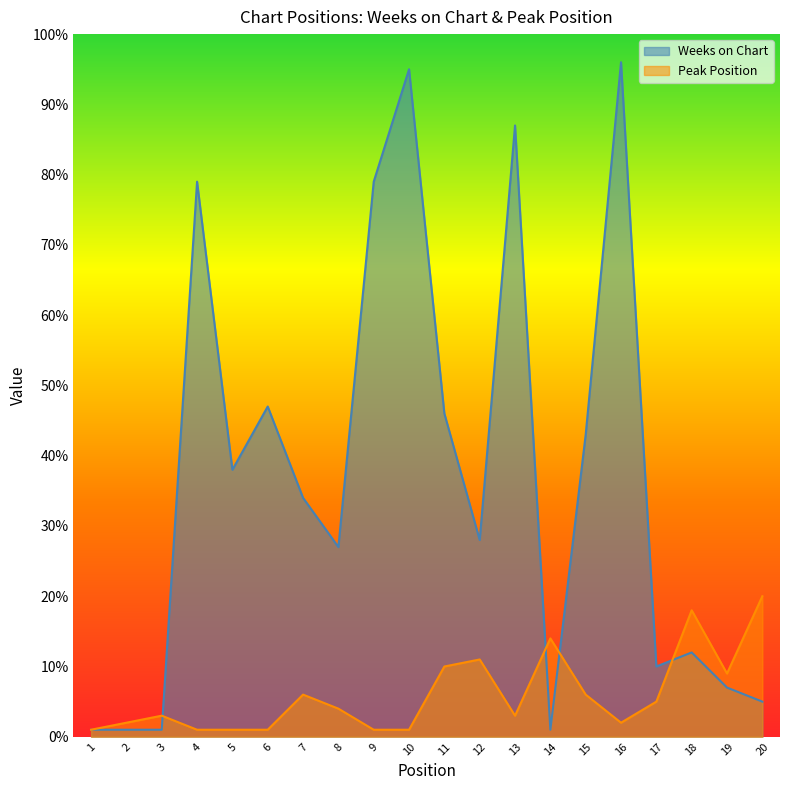

Is the value of Weeks on Chart at 1 greater than the value of Peak Position at 14?

No